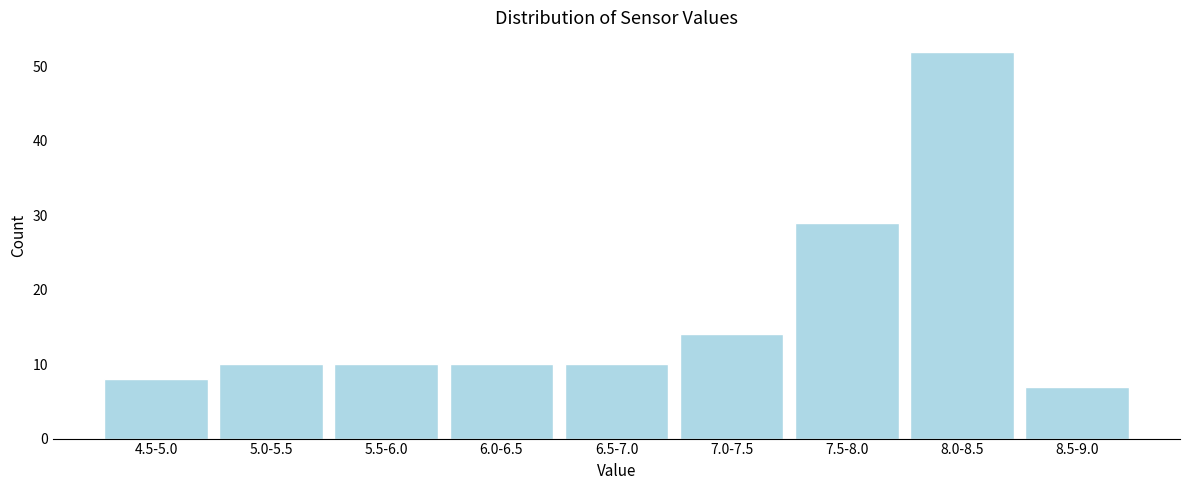

Reading left to right, list all the values displayed in this chart.

8	10	10	10	10	14	29	52	7